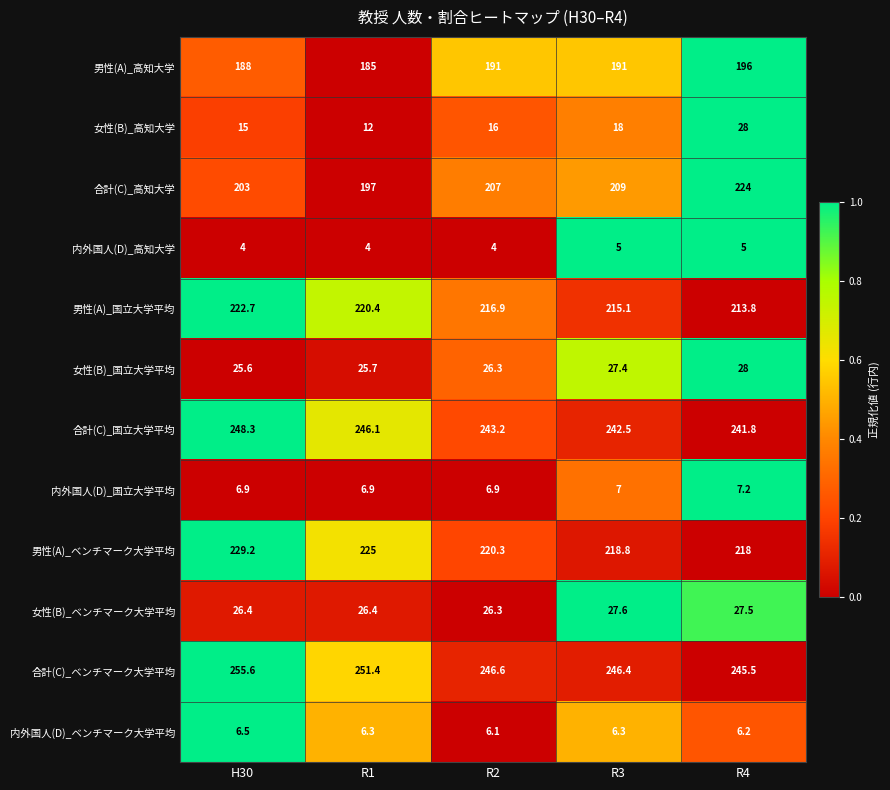

At which category does the chart reach its peak across all series?

H30